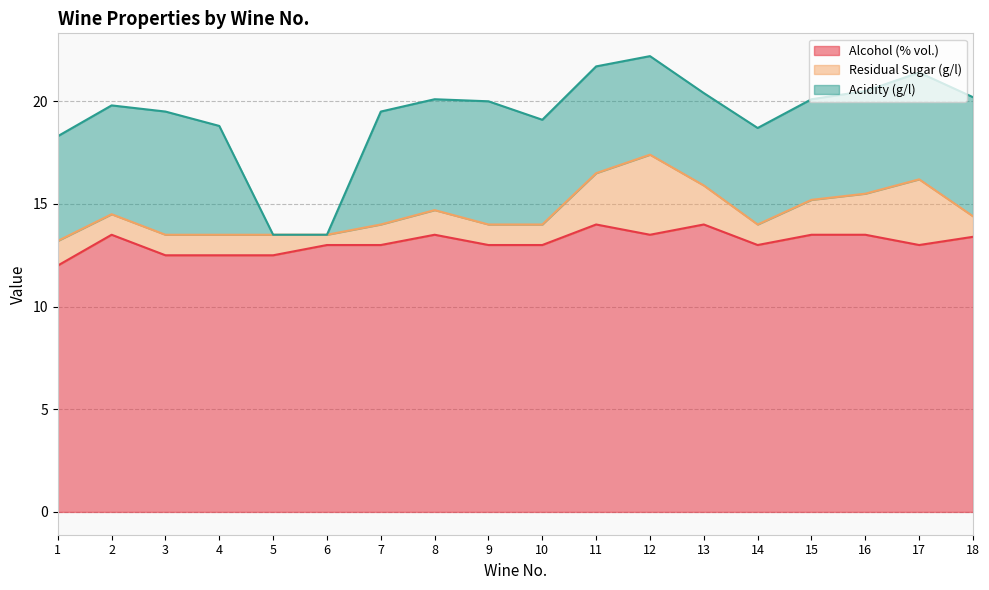

What is the total value across all series at 2?

19.8